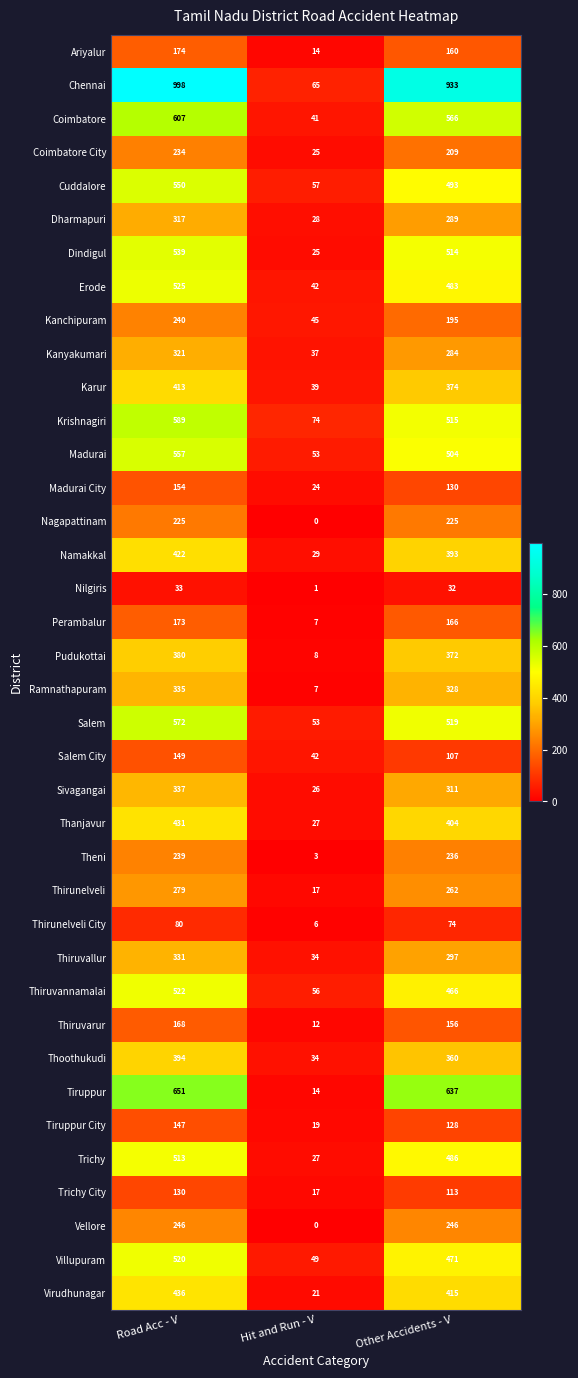

What is the total value across all series at Other Accidents - V?

12853